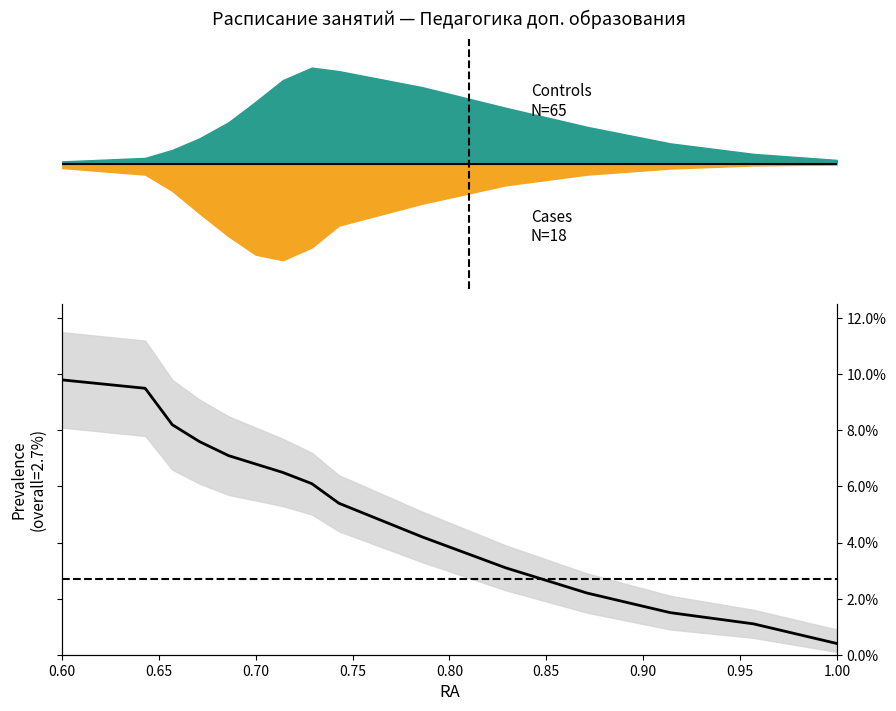

What is the greatest value displayed?

9.8